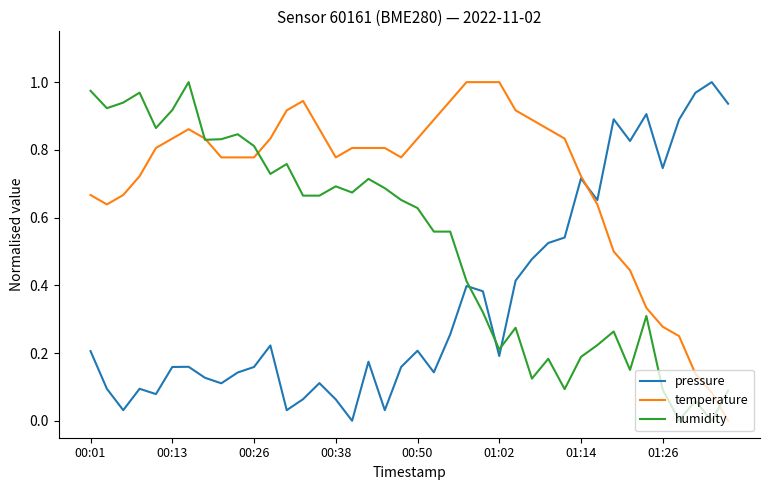

True or false: pressure and humidity cross at least once.

True